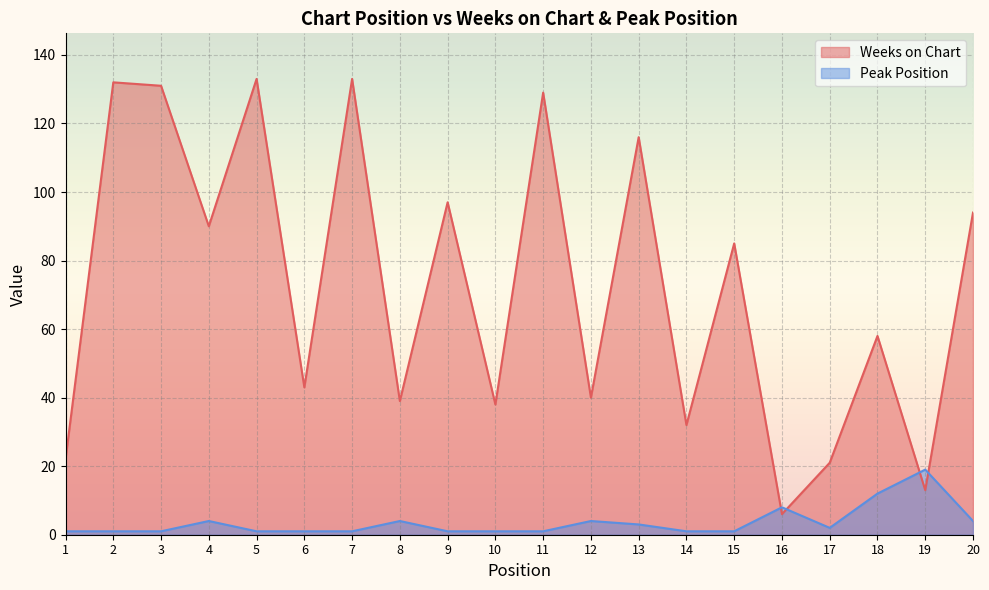

Reading left to right, what are all the values shown in this chart?

Weeks on Chart: 22	132	131	90	133	43	133	39	97	38	129	40	116	32	85	6	21	58	13	94
Peak Position: 1	1	1	4	1	1	1	4	1	1	1	4	3	1	1	8	2	12	19	4